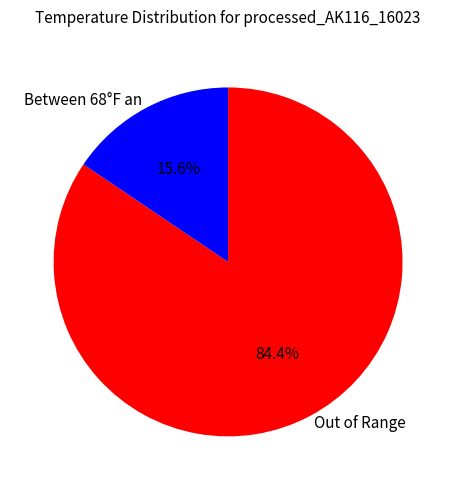

Approximately how many times larger is the value at Out of Range compared to Between 68°F an?

5.4